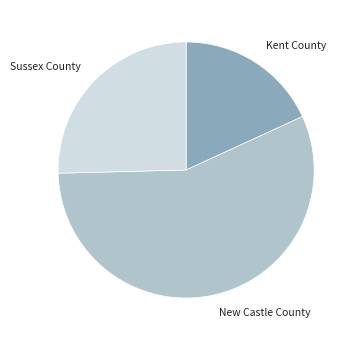

Does New Castle County account for over 50% of the chart?

Yes